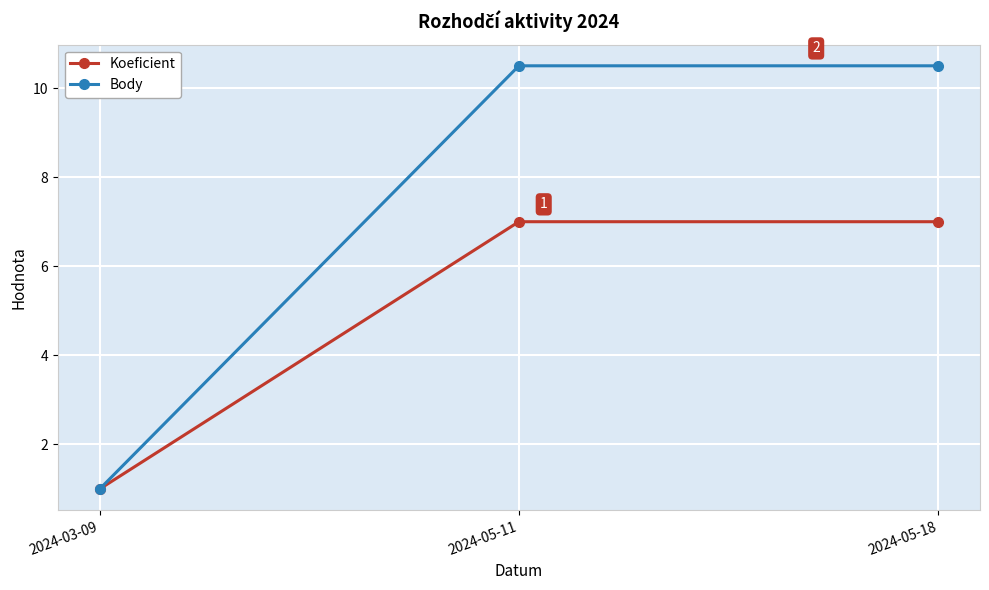

What value does the Koeficient series have at 2024-05-18?

7.0